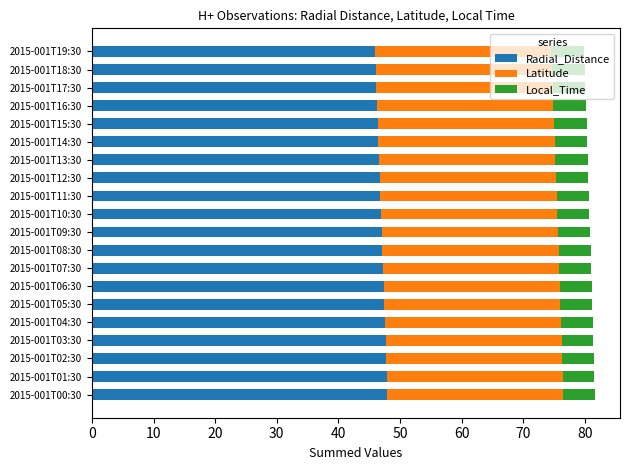

Count the number of data series in this chart.

3